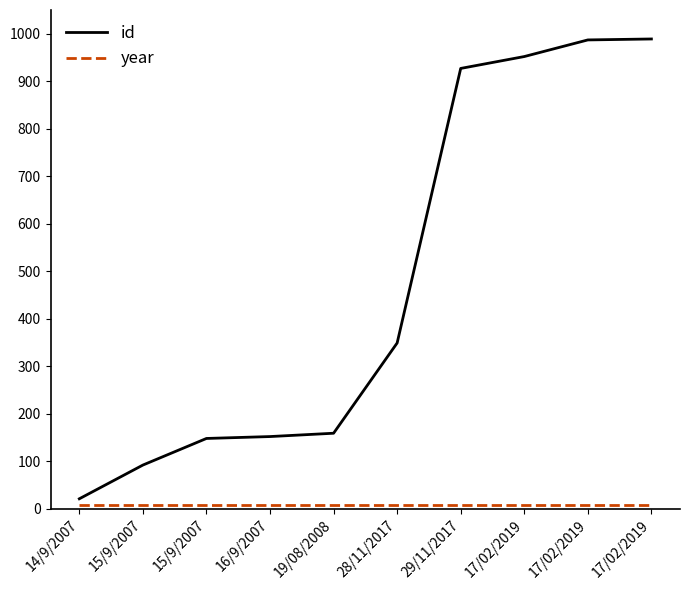

Does the chart display data point markers on the line(s)?

No